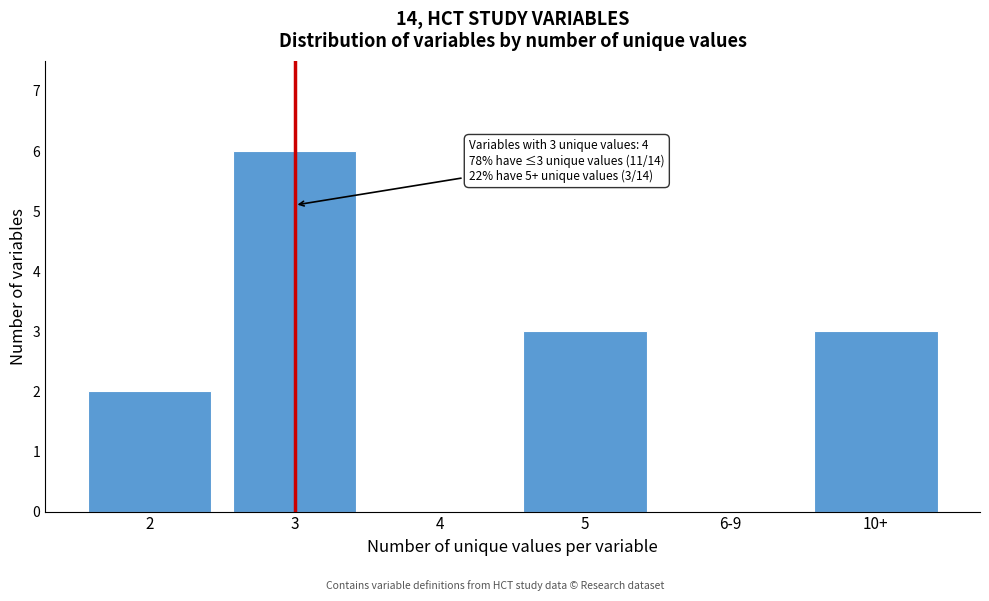

Reading left to right, what are all the values shown in this chart?

2=2	3=6	4=0	5=3	6-9=0	10+=3